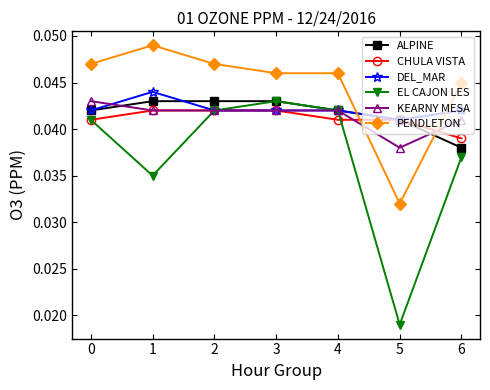

The value of PENDLETON at 4 is 0.1. True or false?

False